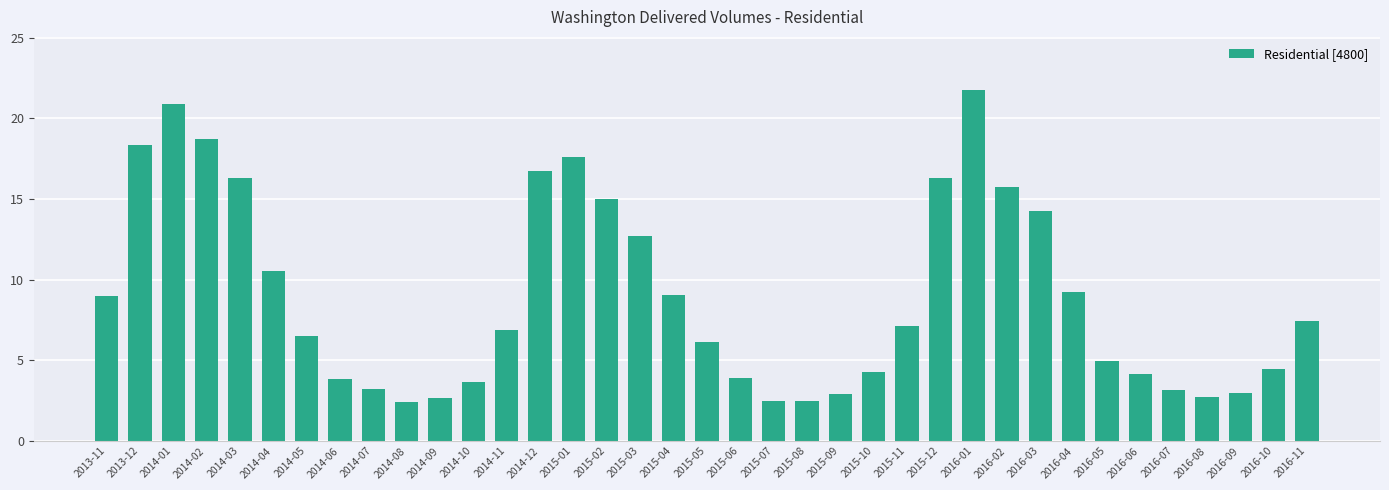

How many values exceed 6?

21